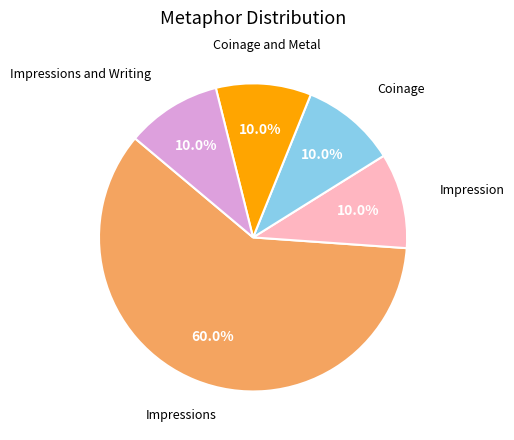

How many segments does this pie chart have?

5